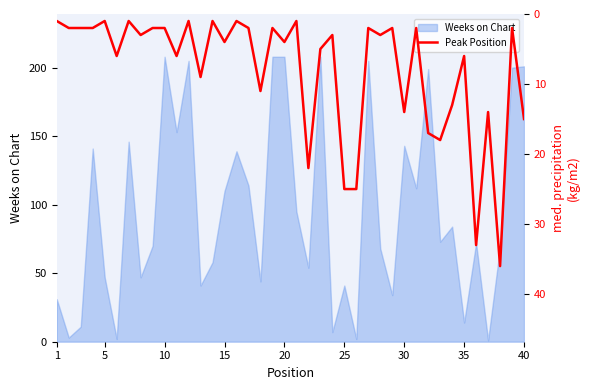

What is the highest value of the Weeks on Chart series?

208